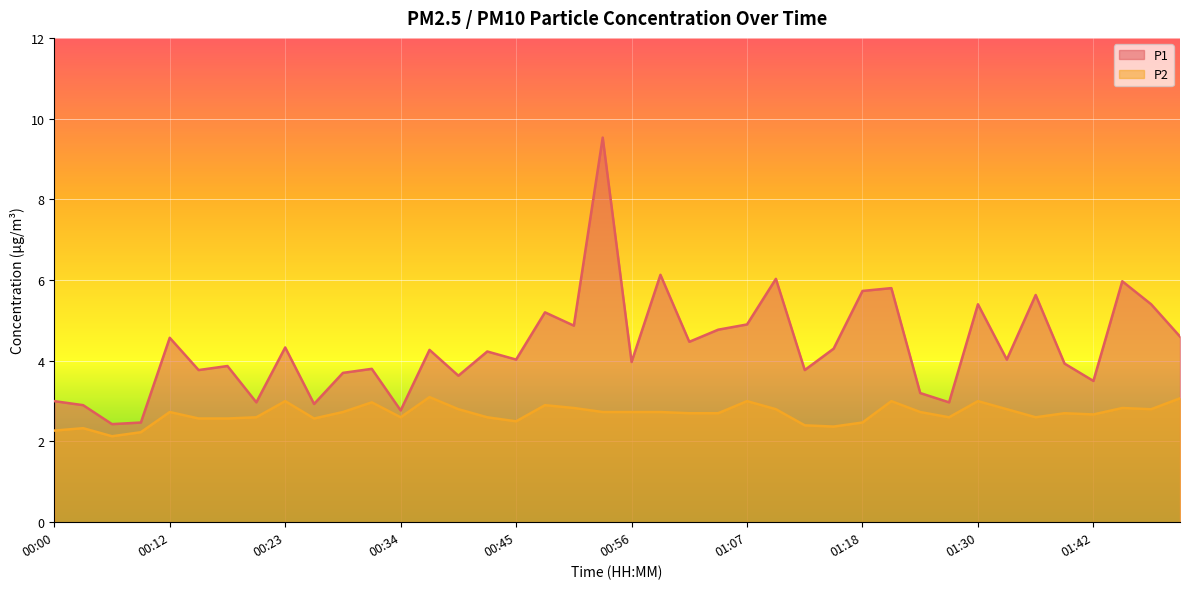

True or false: P2 has a value of 2.6 at 01:27.

True